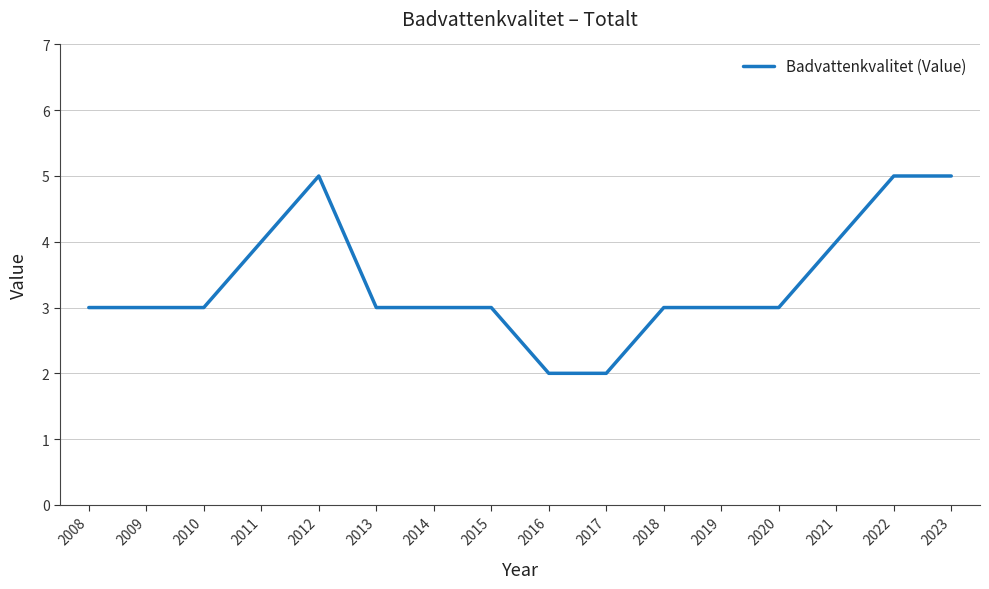

What is the greatest value displayed?

5